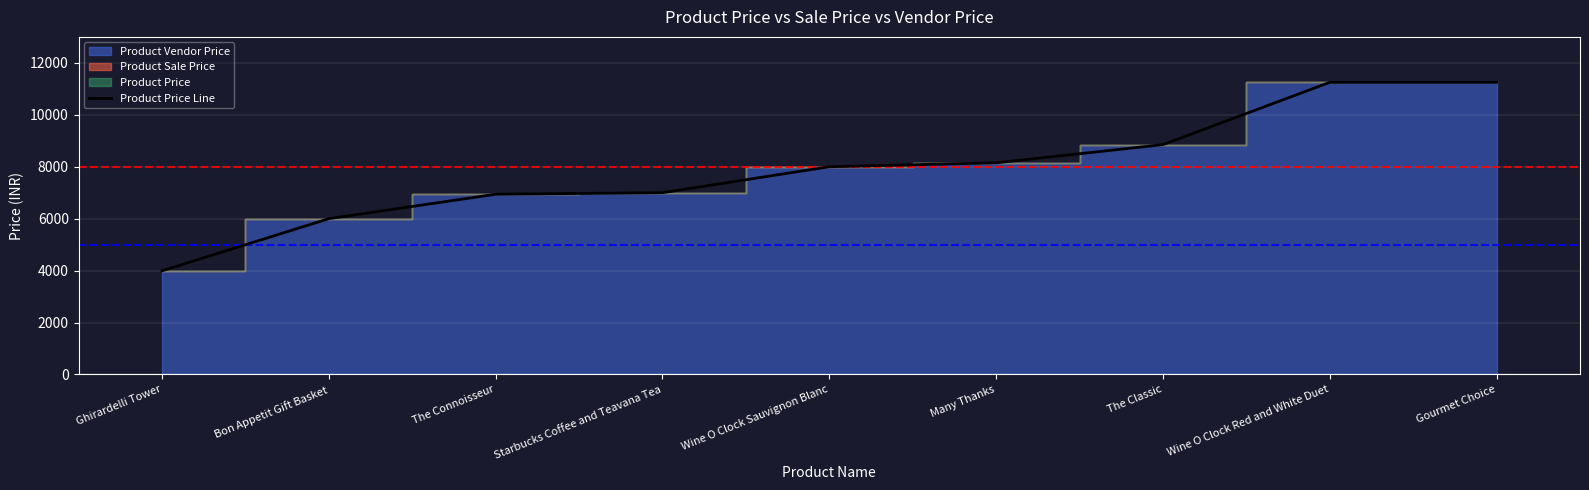

List the labels in order of value, smallest first.

Ghirardelli Tower, Bon Appetit Gift Basket, The Connoisseur, Starbucks Coffee and Teavana Tea, Wine O Clock Sauvignon Blanc, Many Thanks, The Classic, Wine O Clock Red and White Duet, Gourmet Choice